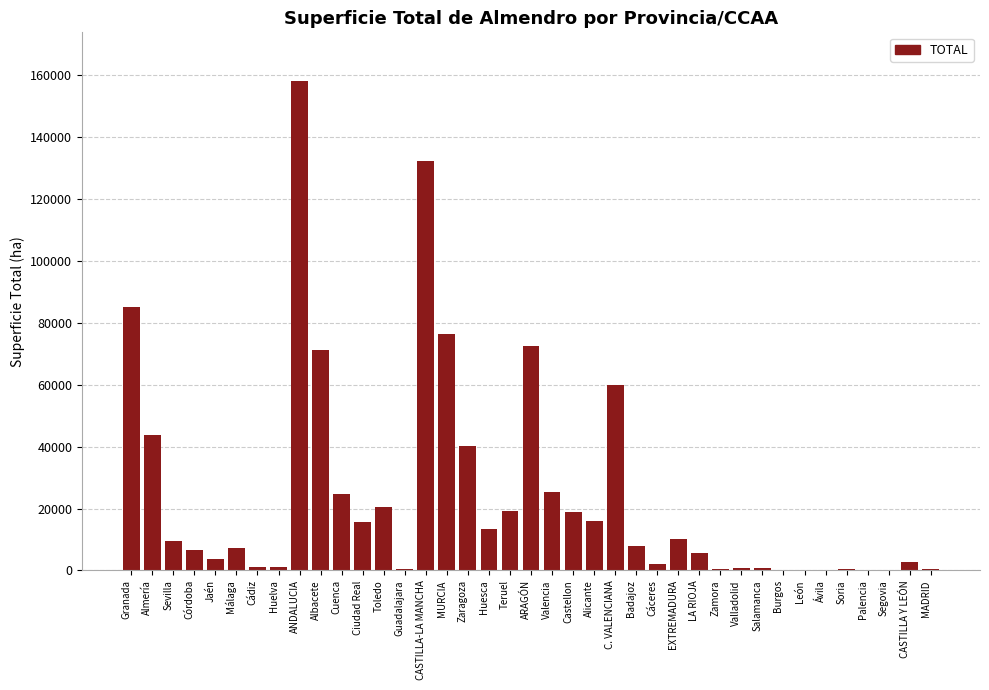

What value does the data have at Ciudad Real?

15638.3